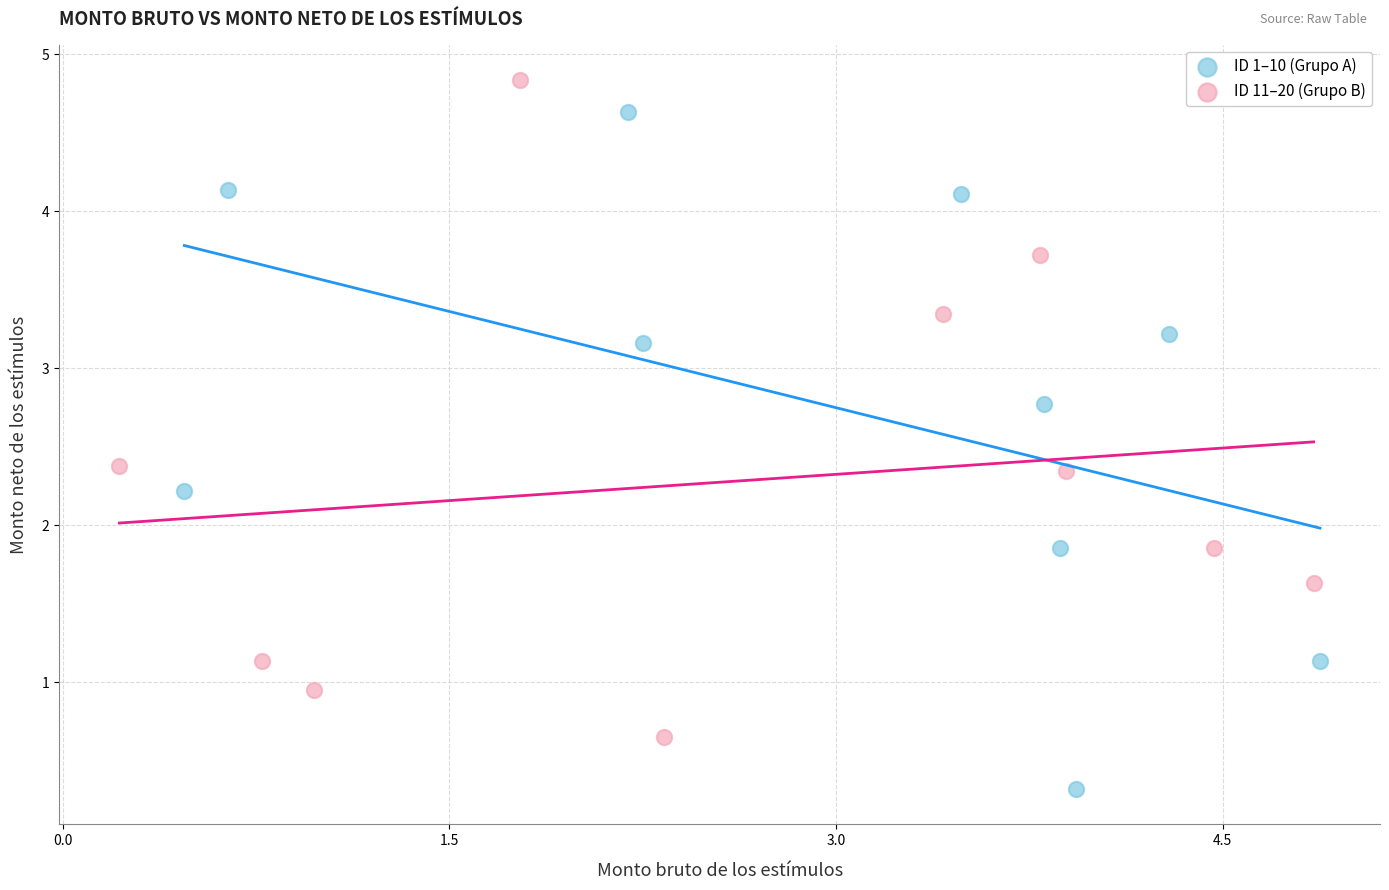

Which series contains the lowest Y value?

ID 1–10 (Grupo A)